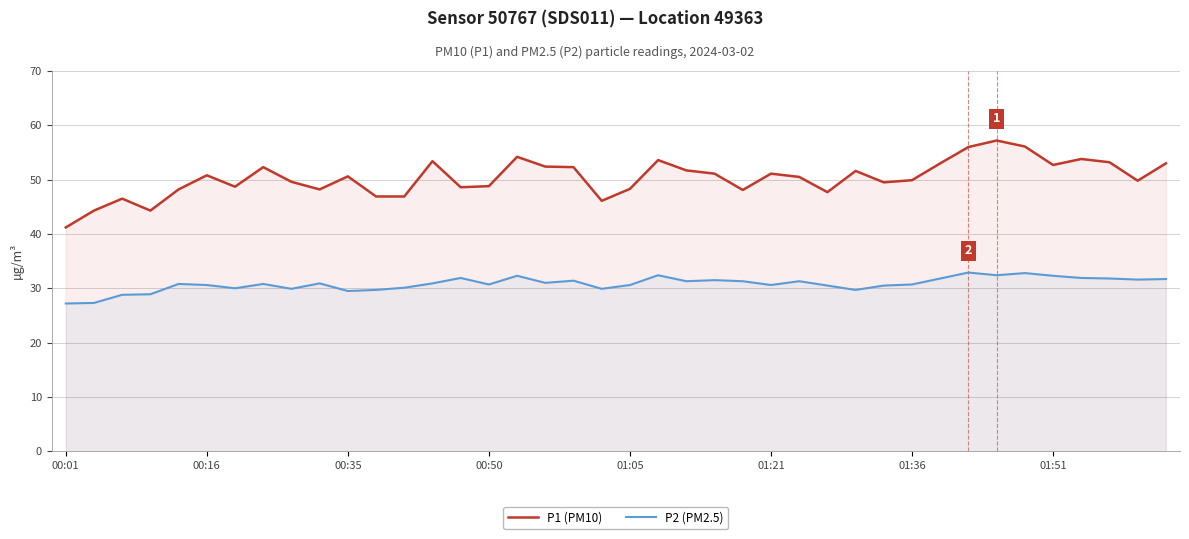

List the series in order of their peak value, highest first.

P1 (PM10), P2 (PM2.5)